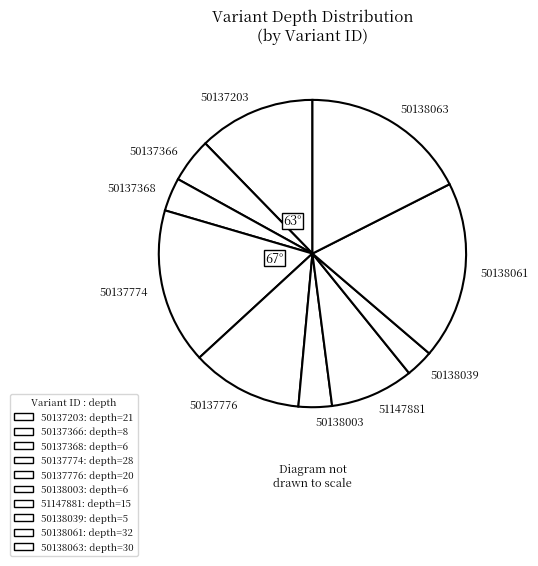

Does 50138061 account for over 50% of the chart?

No